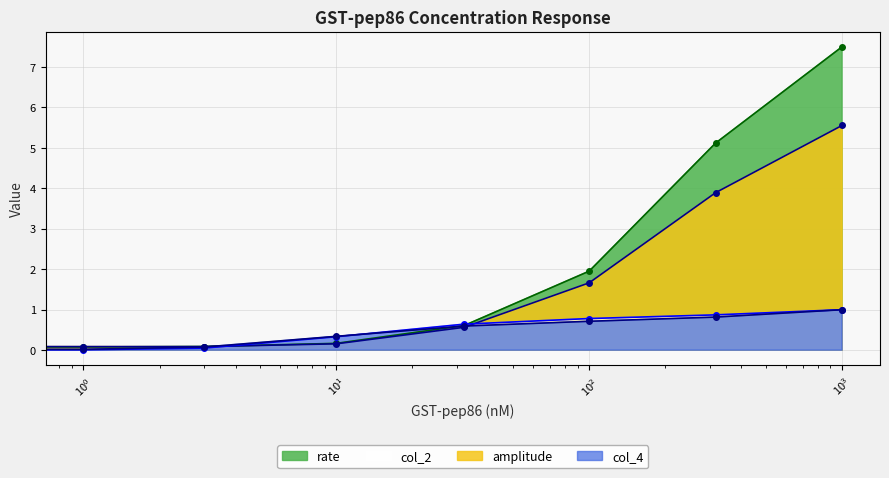

What is the sum of the col_4 values at 316 and 10?

1.2